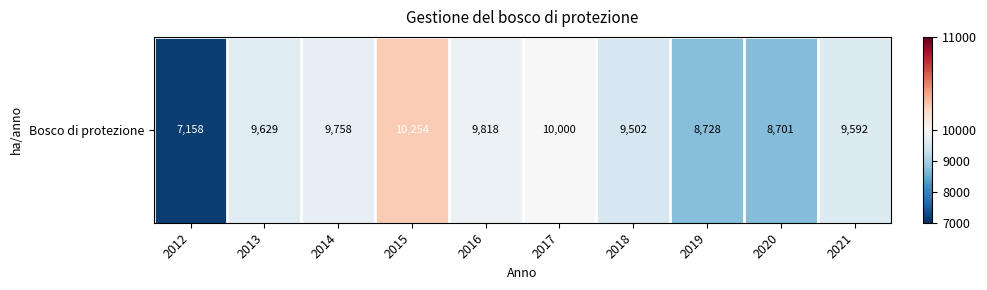

What is the change in value from 2012 to 2017?

+2841.6